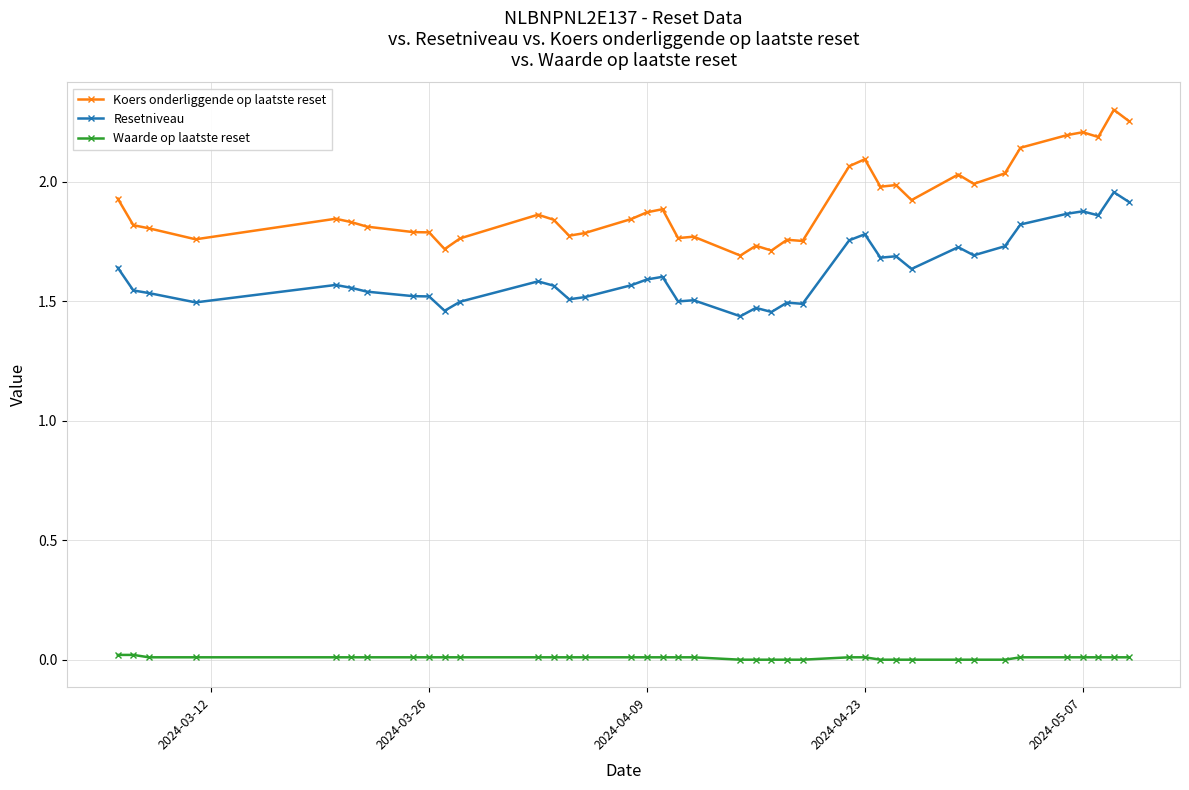

Which series has the largest range (max minus min)?

Koers onderliggende op laatste reset